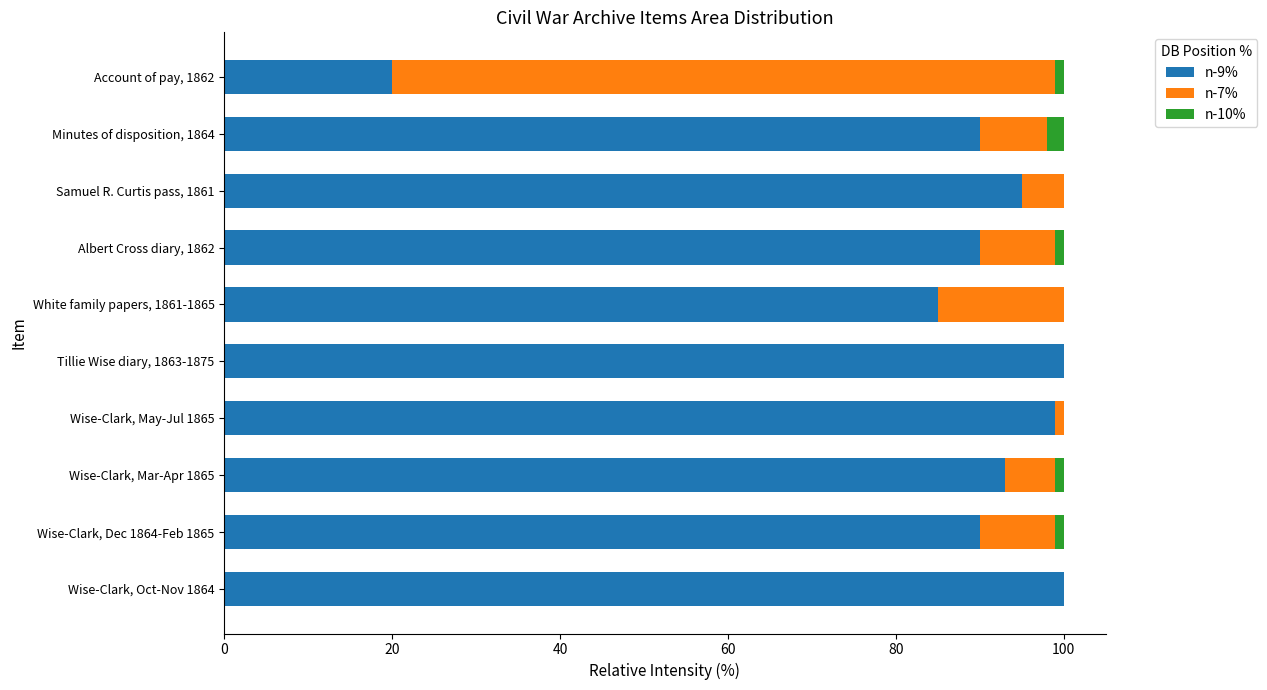

The value of n-9% at Samuel R. Curtis pass, 1861 is 32. True or false?

False